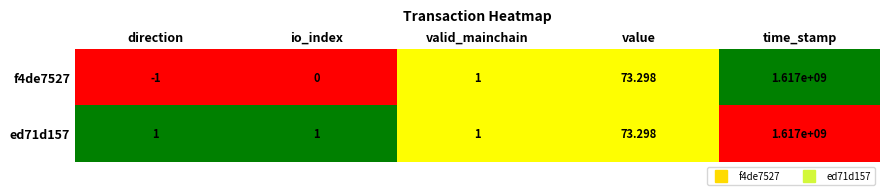

Where is f4de7527 nearest to the value 808499999?

value